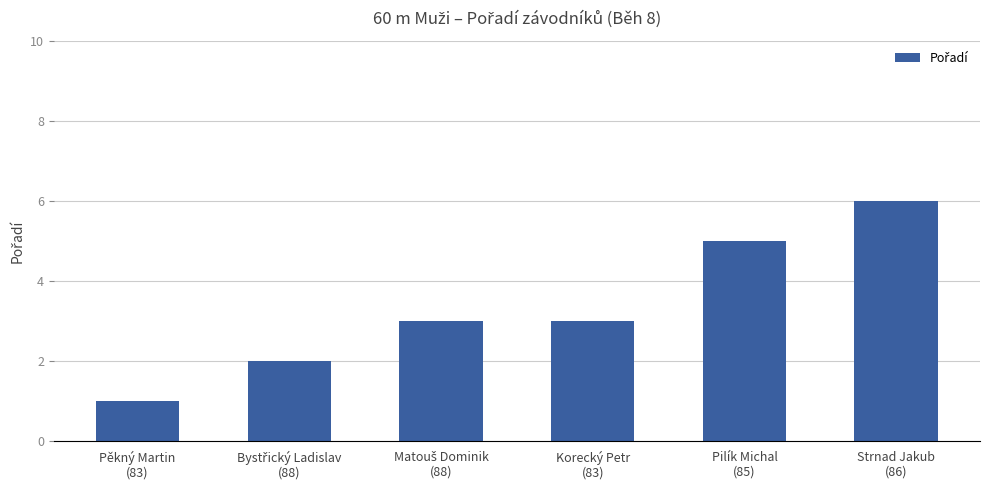

What is the difference between the second highest and minimum values?

4